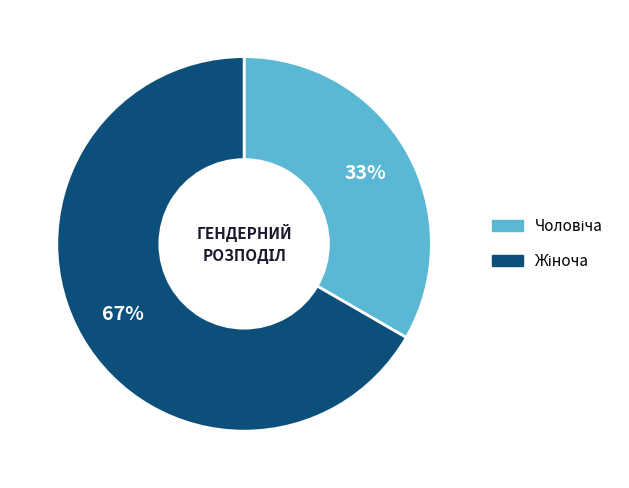

Is there any slice that represents more than half of the pie?

Yes